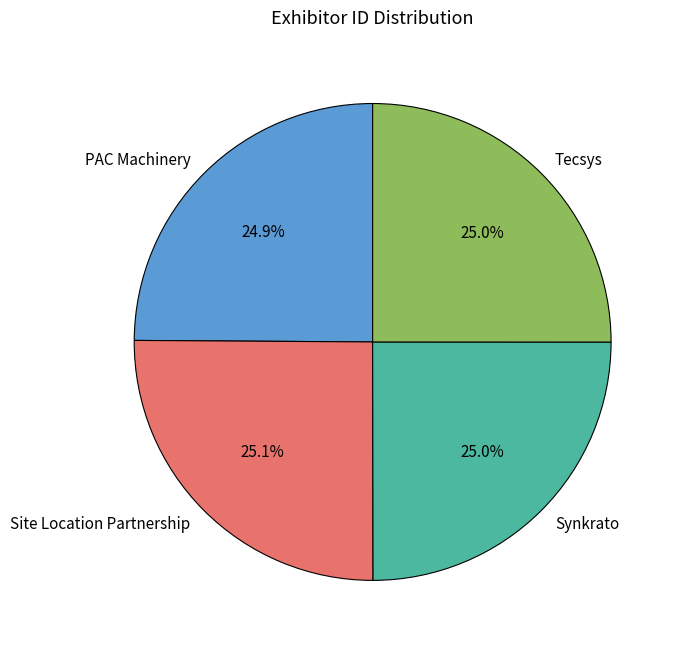

Approximately how many times larger is the value at Tecsys compared to Synkrato?

1.0